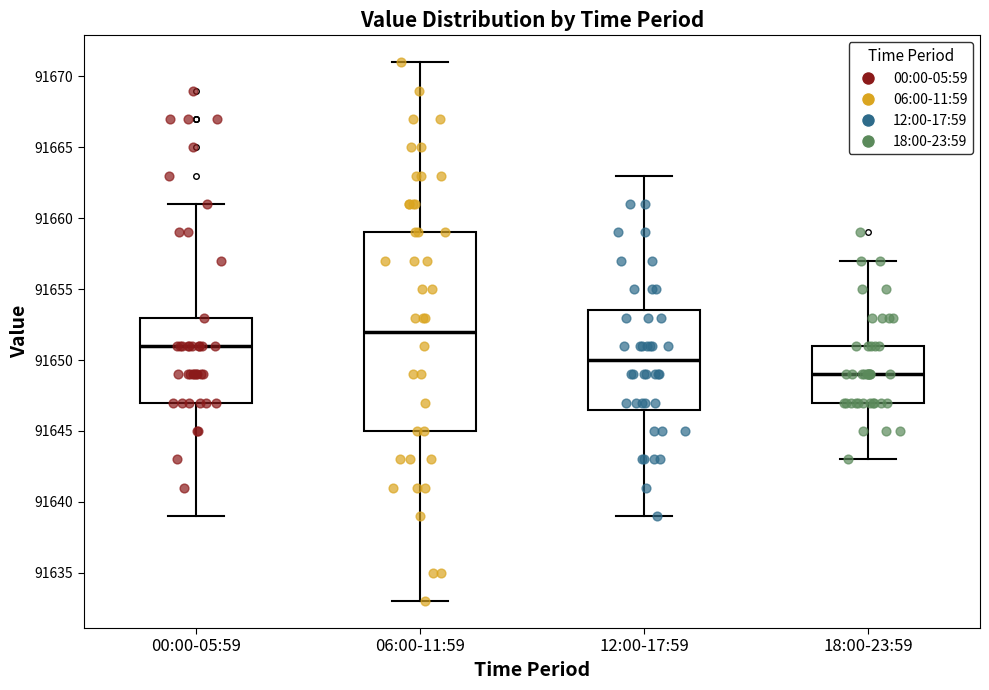

Reading left to right, read every box against the y-axis: the position of its median line, the range the box covers, and the ends of its whiskers. The values are not printed on the chart, so give them approximately, as read against the axis.

00:00-05:59: median 91651.0, box 91647.0 to 91653.0, whiskers 91639.0 to 91661.0
06:00-11:59: median 91652.0, box 91645.0 to 91659.0, whiskers 91633.0 to 91671.0
12:00-17:59: median 91650.0, box 91646.5 to 91653.5, whiskers 91639.0 to 91663.0
18:00-23:59: median 91649.0, box 91647.0 to 91651.0, whiskers 91643.0 to 91657.0